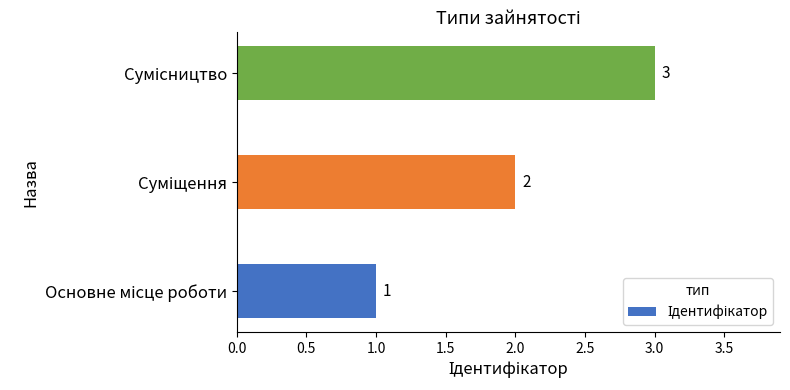

What is the maximum value shown in the chart?

3